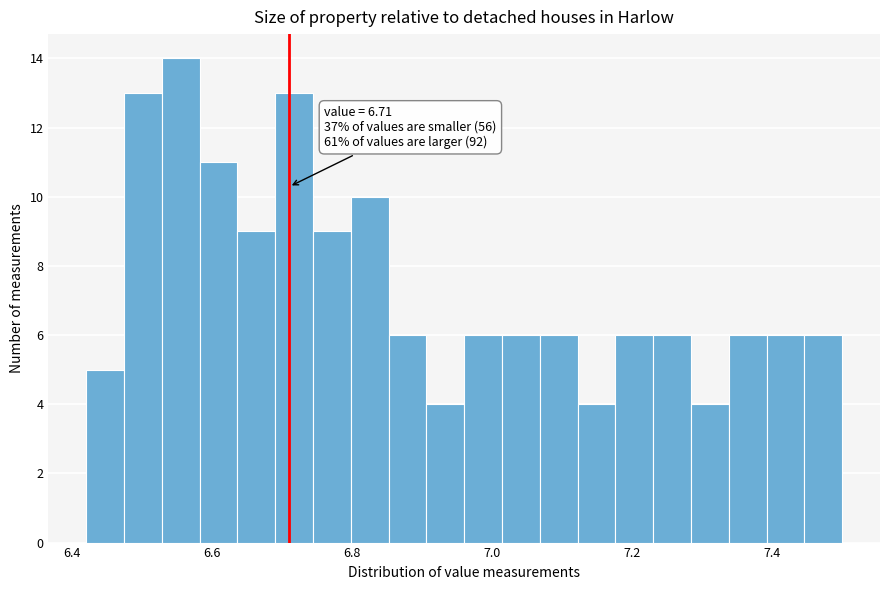

Around what value on the x-axis is the tallest bar? Give the approximate position of its centre, as read against the axis.

6.56